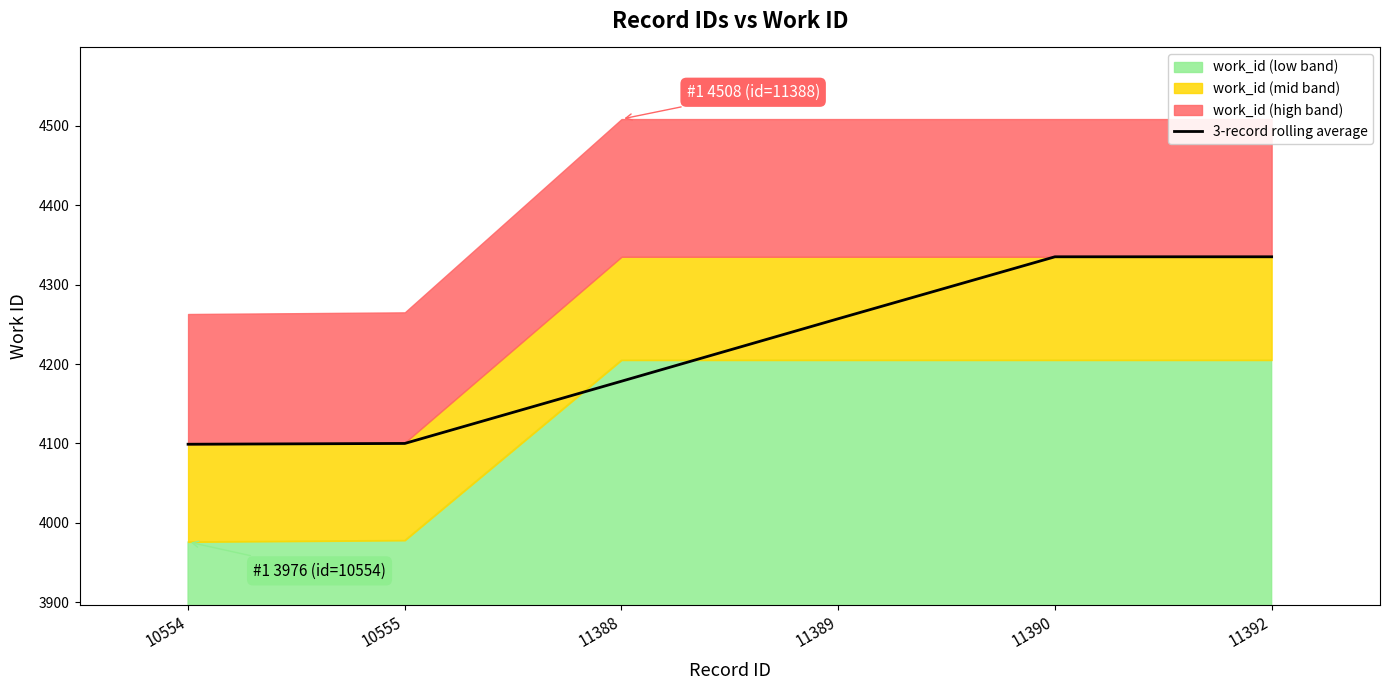

How many lines are shown in the chart?

1